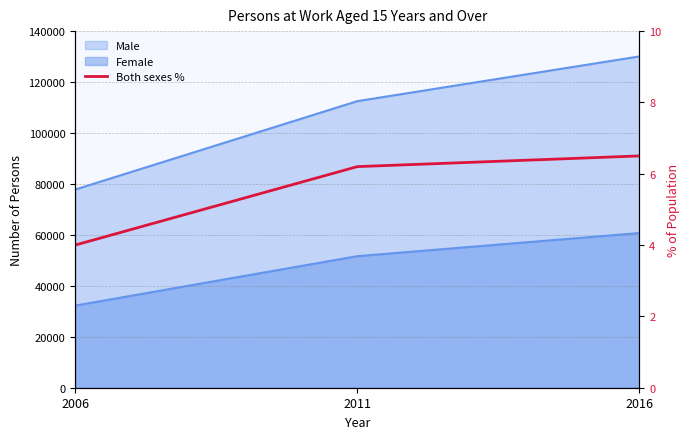

Approximately how many times larger is the value at 2011 compared to 2006?

1.6